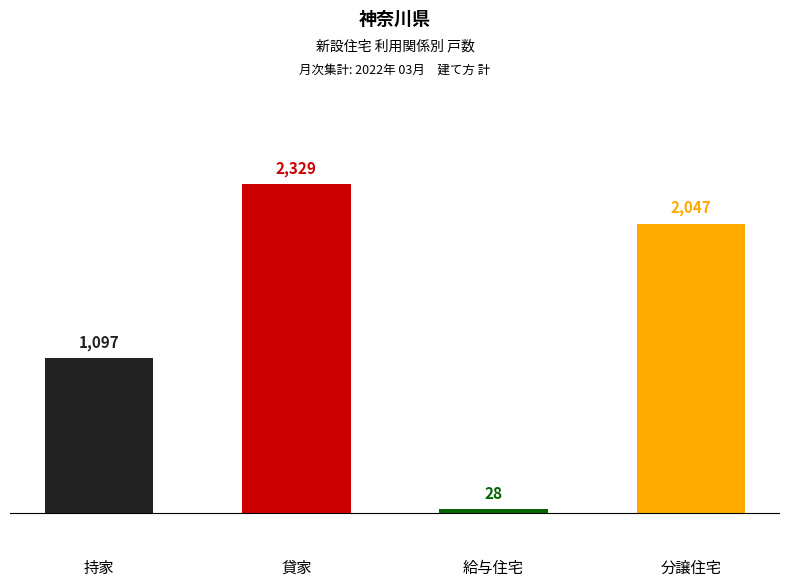

How many groups of bars are there?

4